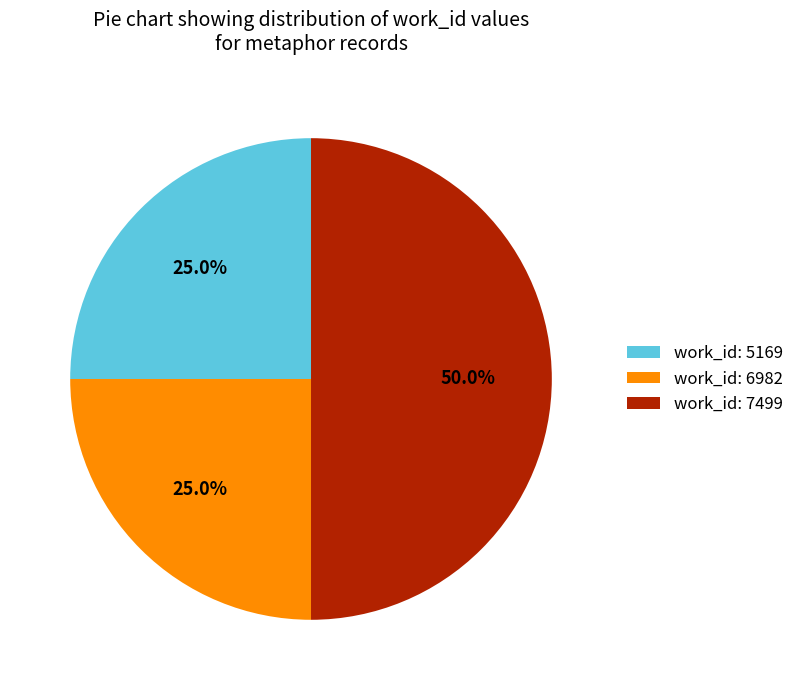

Which slice is the largest?

work_id: 7499